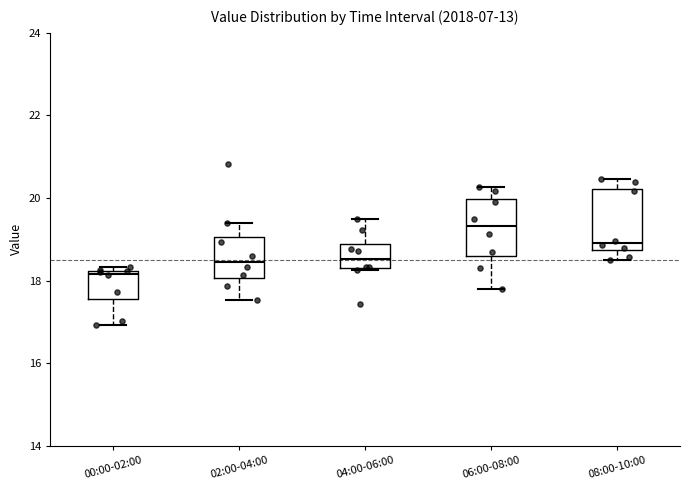

Which box's median line is the lowest?

00:00-02:00